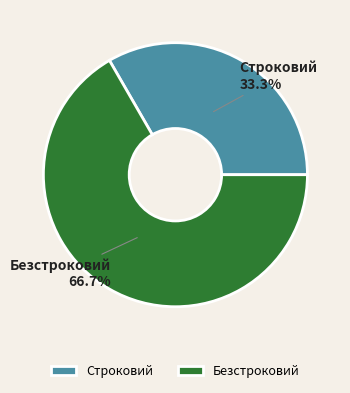

How many segments does this pie chart have?

2